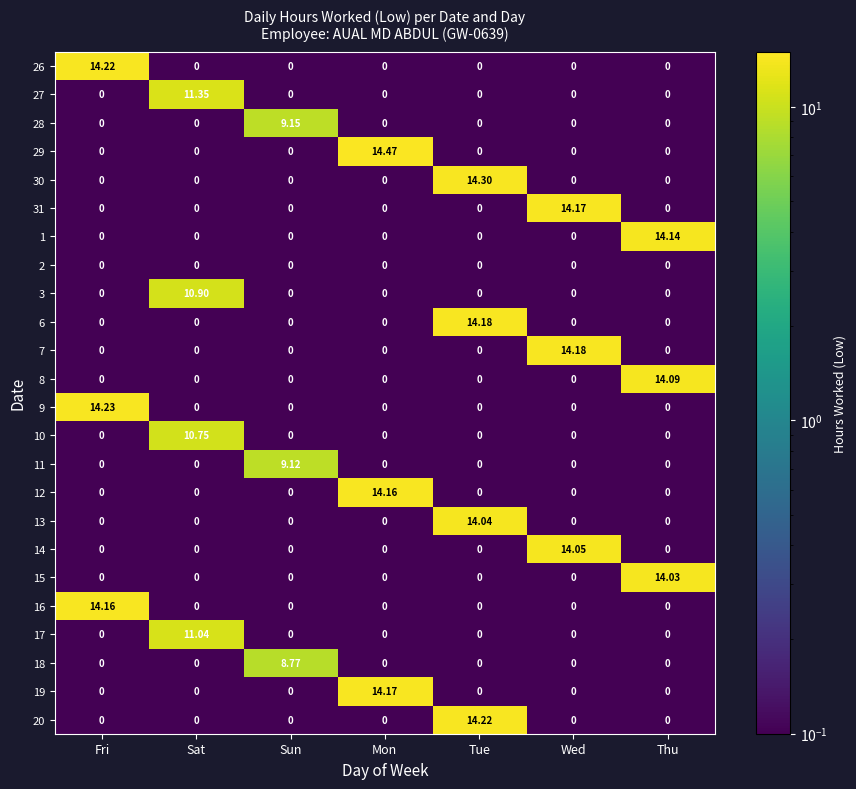

What is the maximum value shown in the chart?

14.5